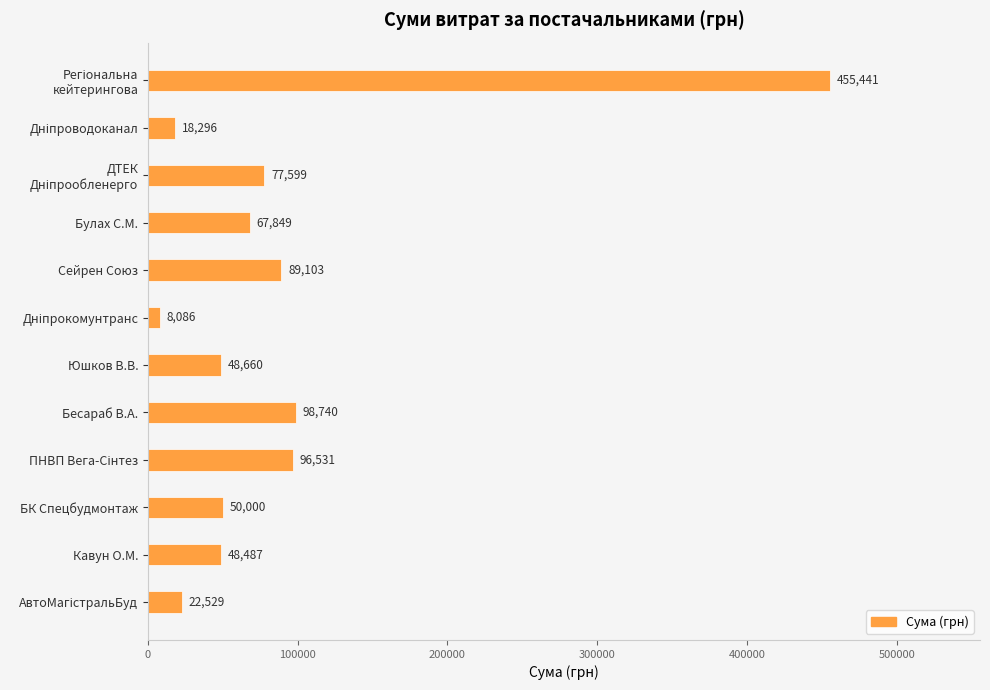

What is the sum of all values?

1081320.6